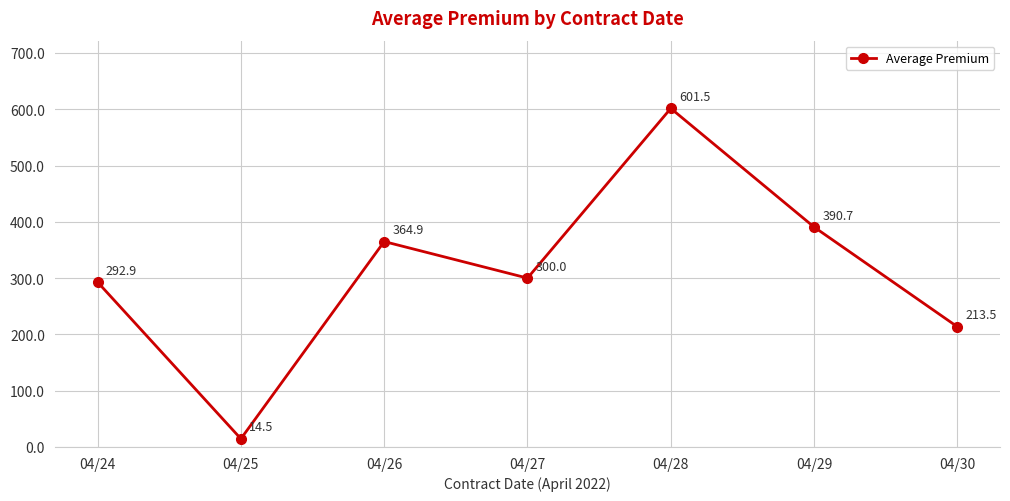

Does the chart have visible grid lines?

Yes